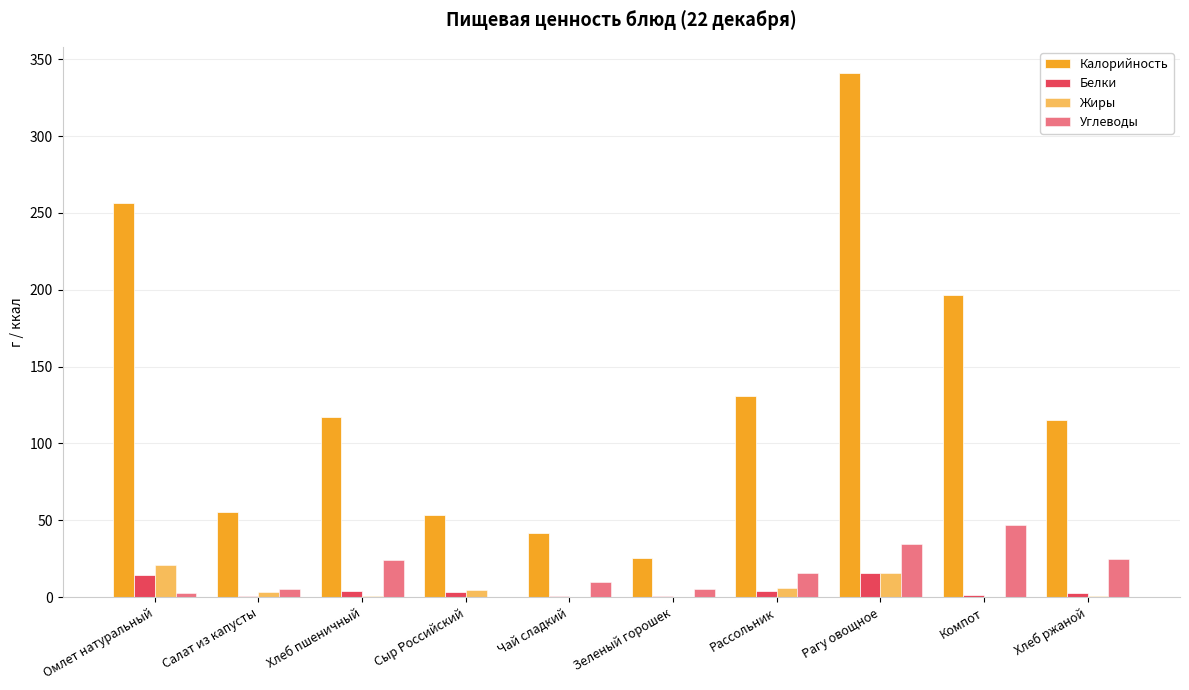

What is the label of the 4th bar from the right?

Рассольник